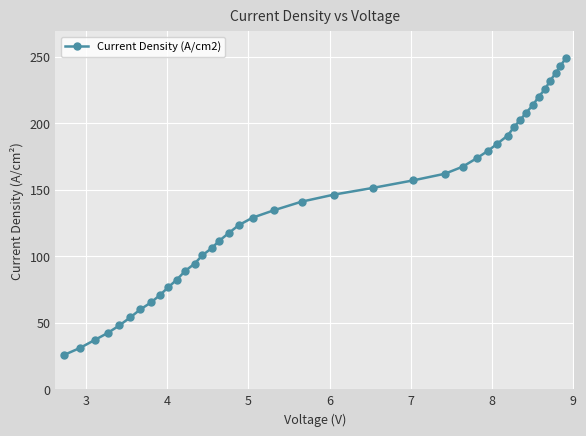

How many lines are shown in the chart?

1